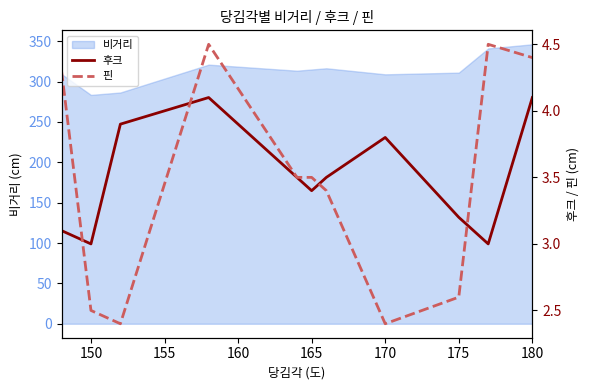

True or false: 비거리 has a value of 168.8 at 165.

False